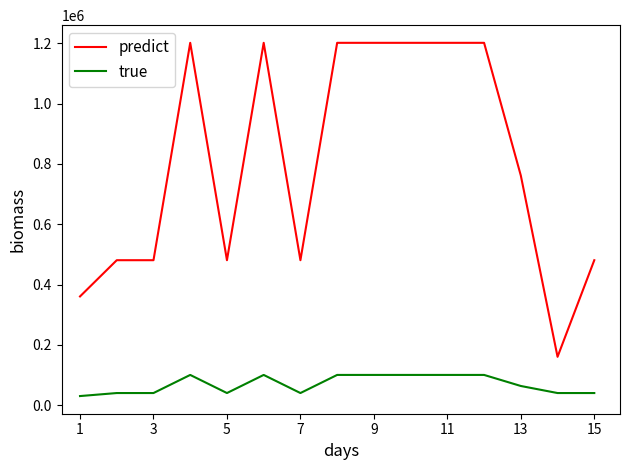

What are all the series names shown in the legend?

predict, true